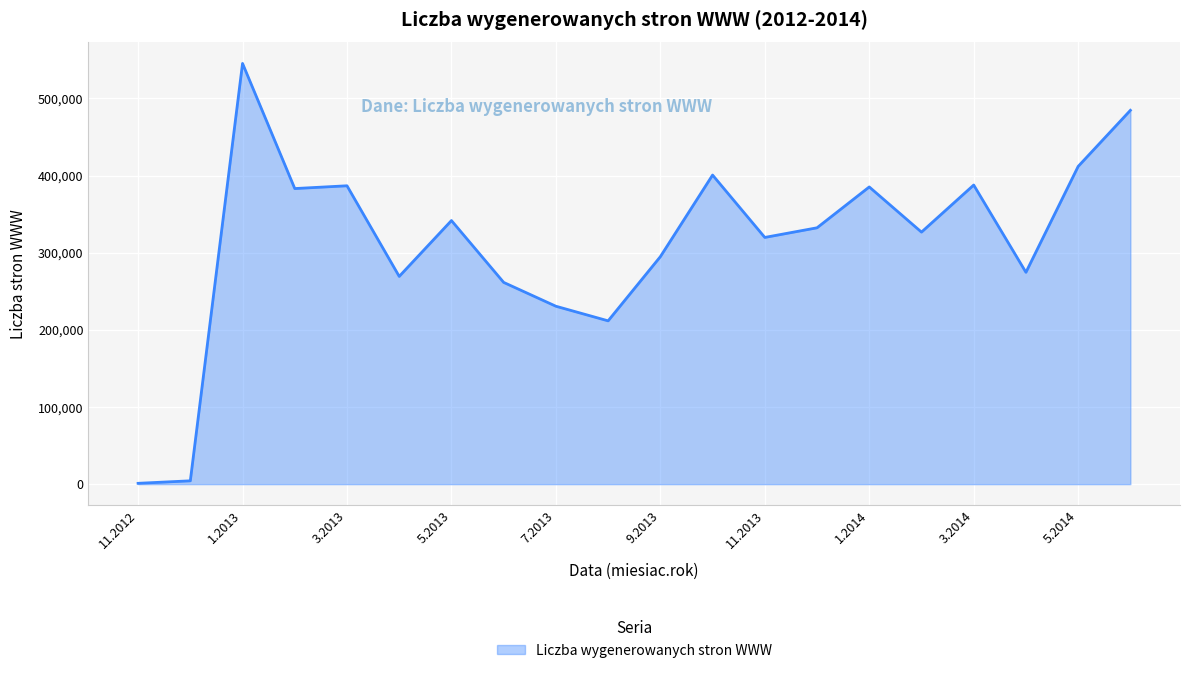

True or false: the data has more than 1 interior local peaks.

True